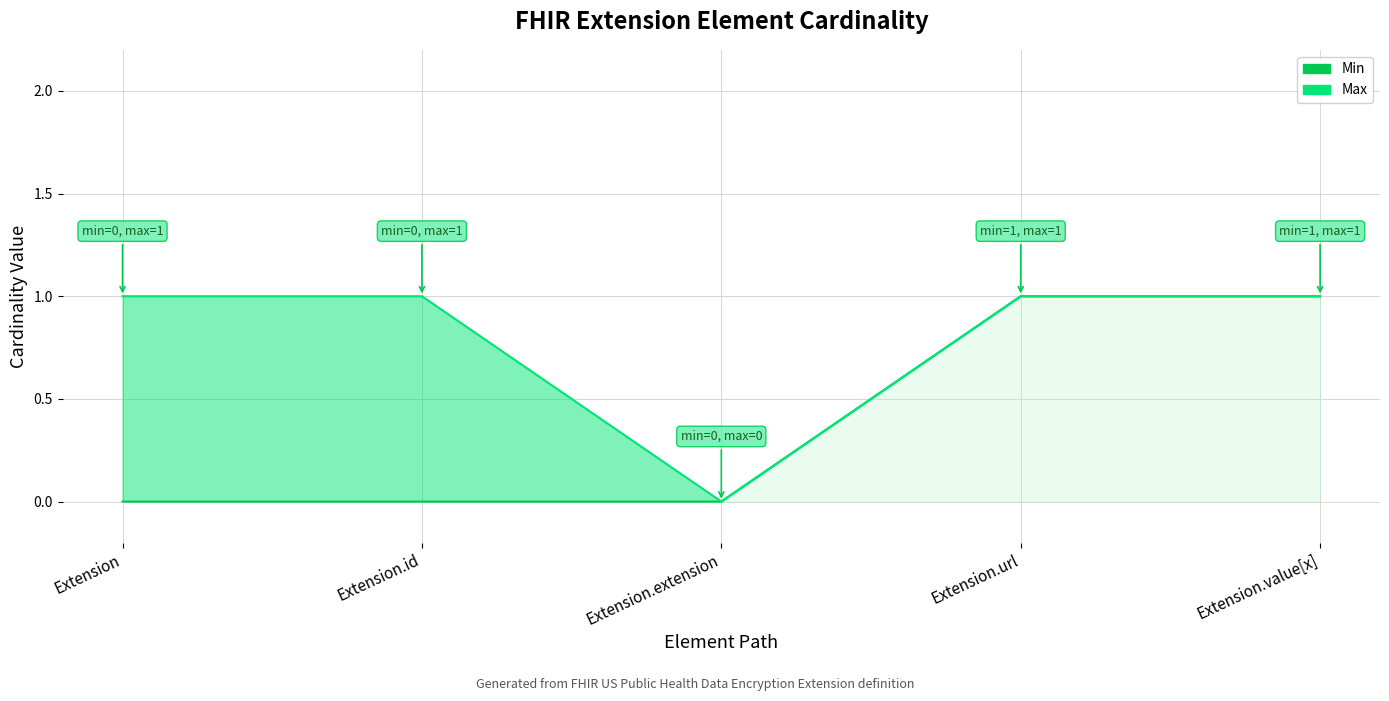

How many positive values does the Min series have?

2